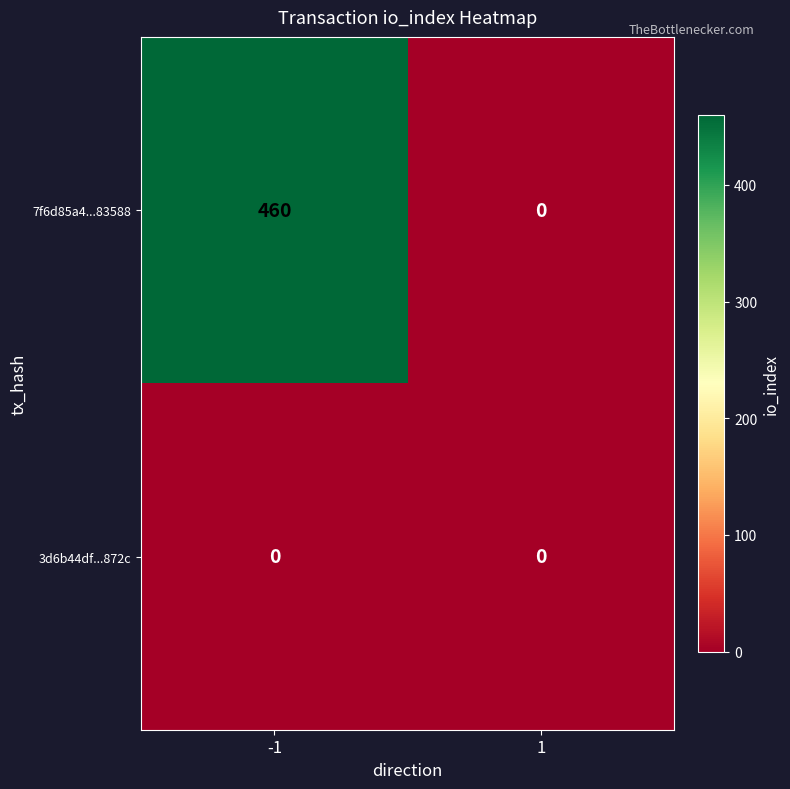

What is the difference between the 7f6d85a4...83588 values at 1 and -1?

460